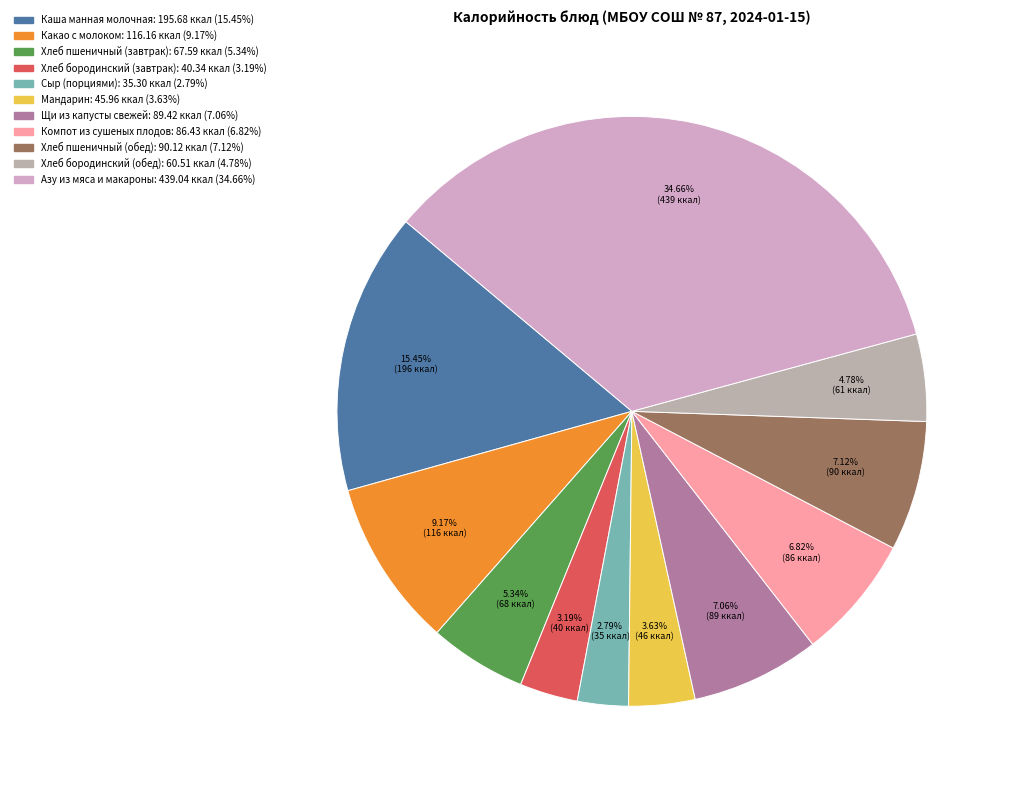

What is the total percentage of Сыр (порциями) and Компот из сушеных плодов?

9.6%